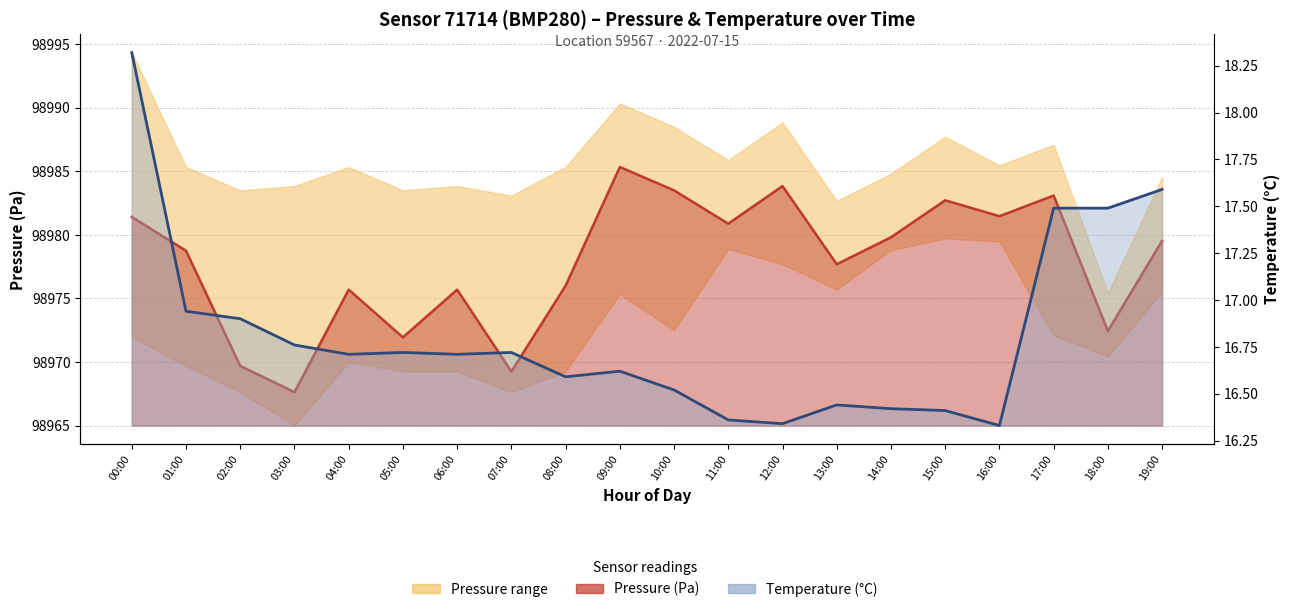

What is the minimum value shown in the chart?

16.3